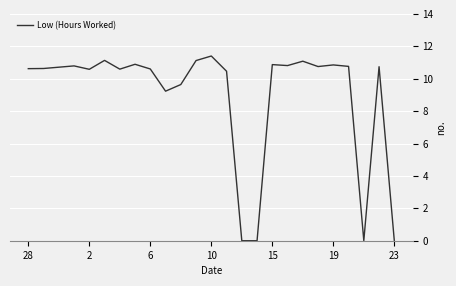

What is the maximum value shown in the chart?

11.4